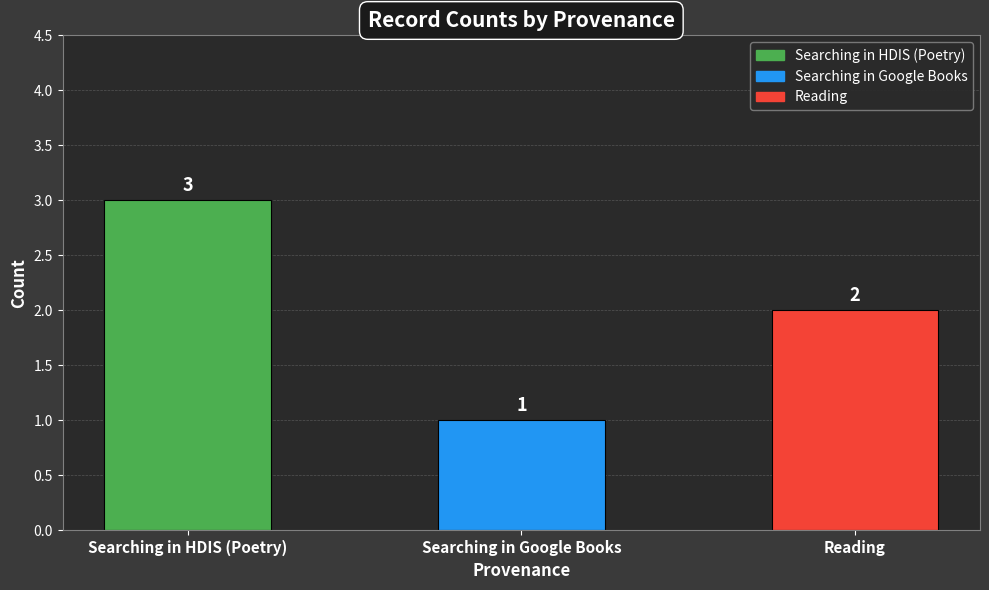

Rank the categories by value from highest to lowest.

Searching in HDIS (Poetry), Reading, Searching in Google Books